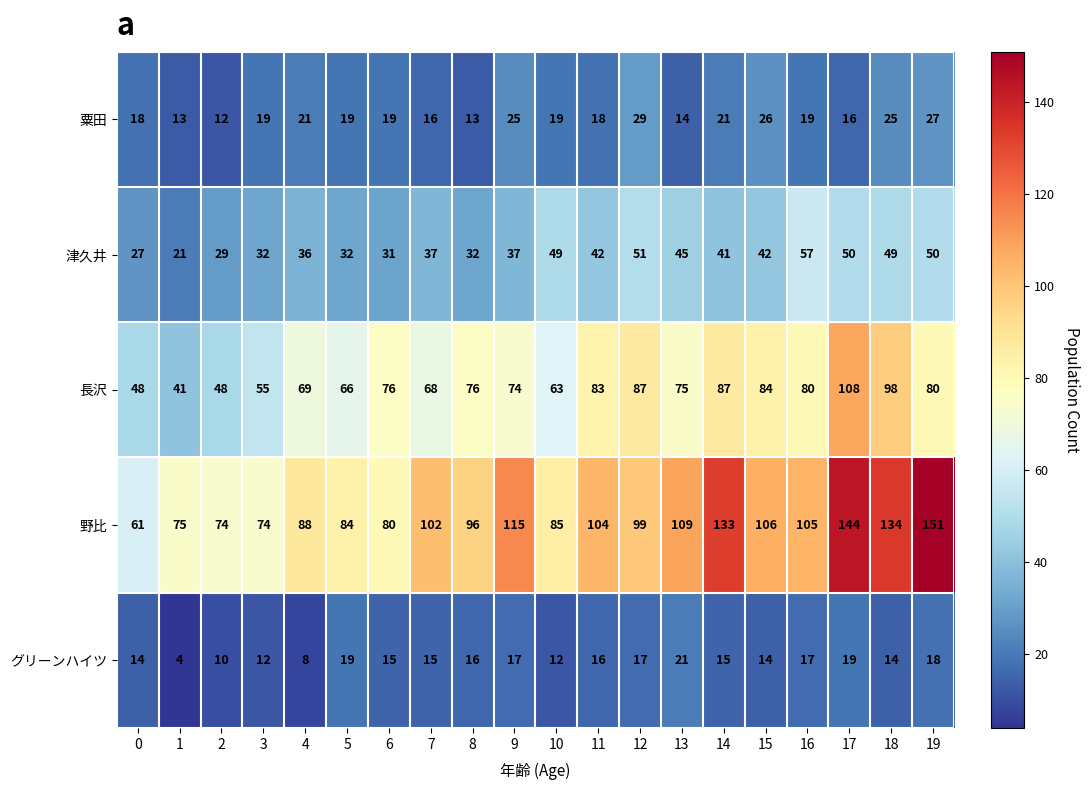

Where is 長沢 nearest to the value 74?

9